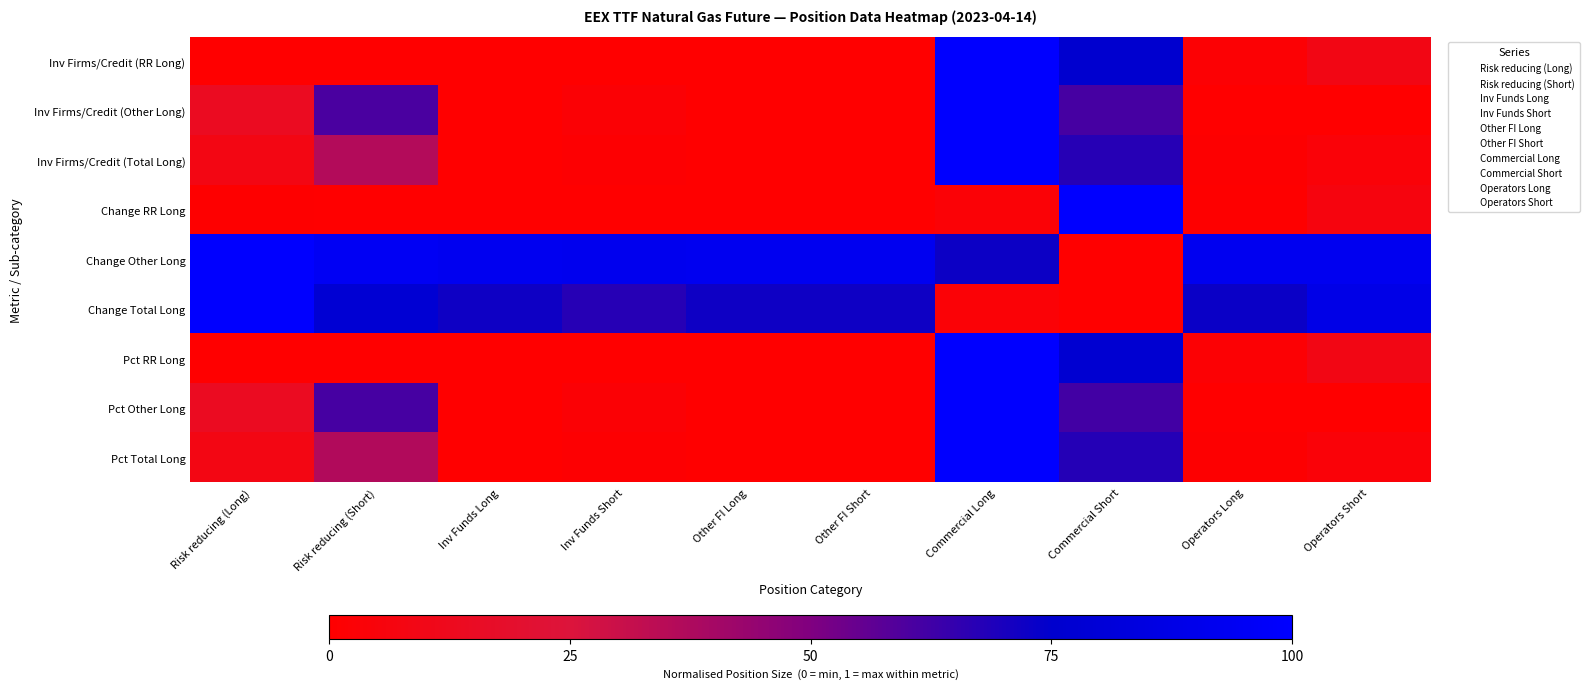

At which category does the chart reach its minimum across all series?

Inv Funds Long